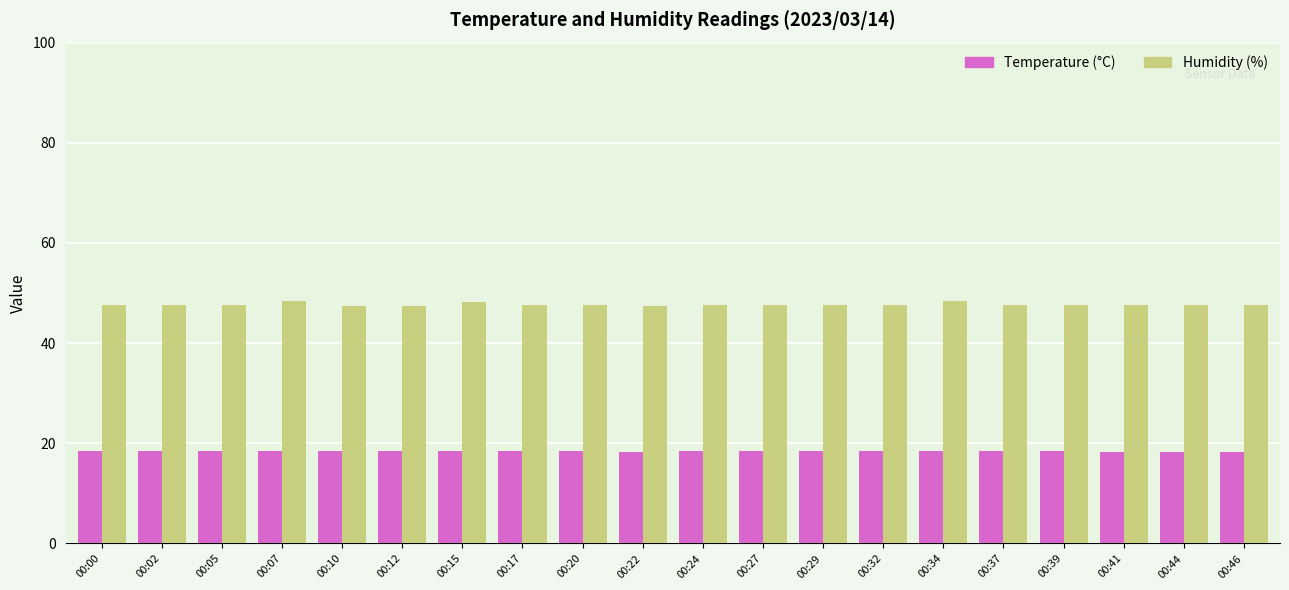

What is the minimum value shown in the chart?

18.3